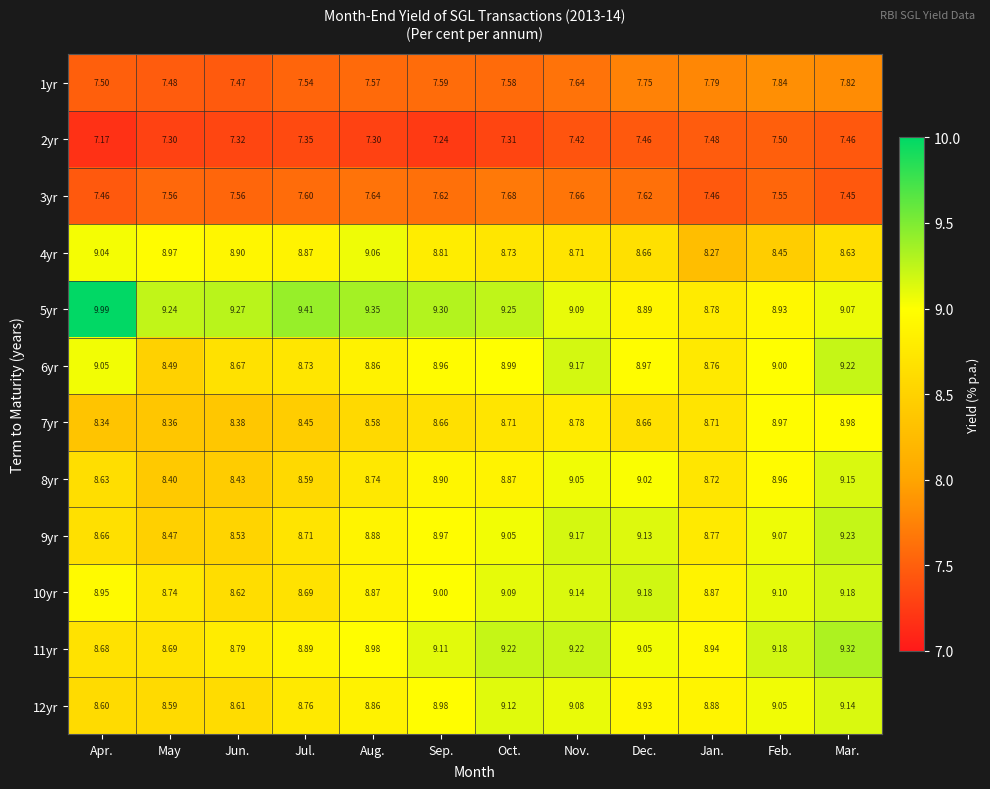

Which series changed the most between Jun. and Jul.?

9yr